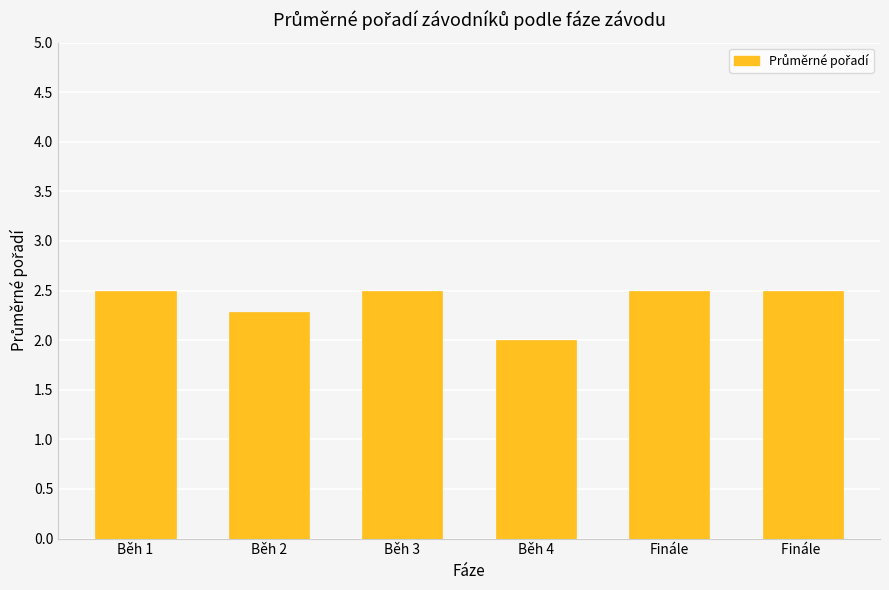

What is the ratio of the value at Běh 4 to the value at Běh 2?

0.9